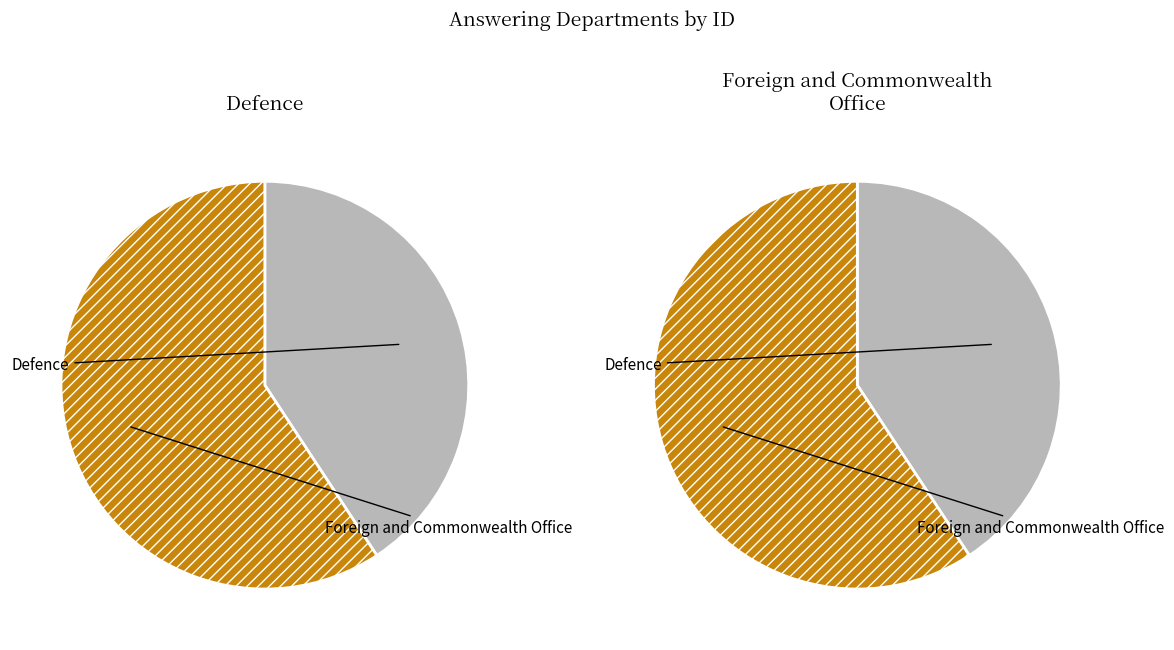

To the nearest percent, what is the difference between the largest and smallest slice percentages?

19%